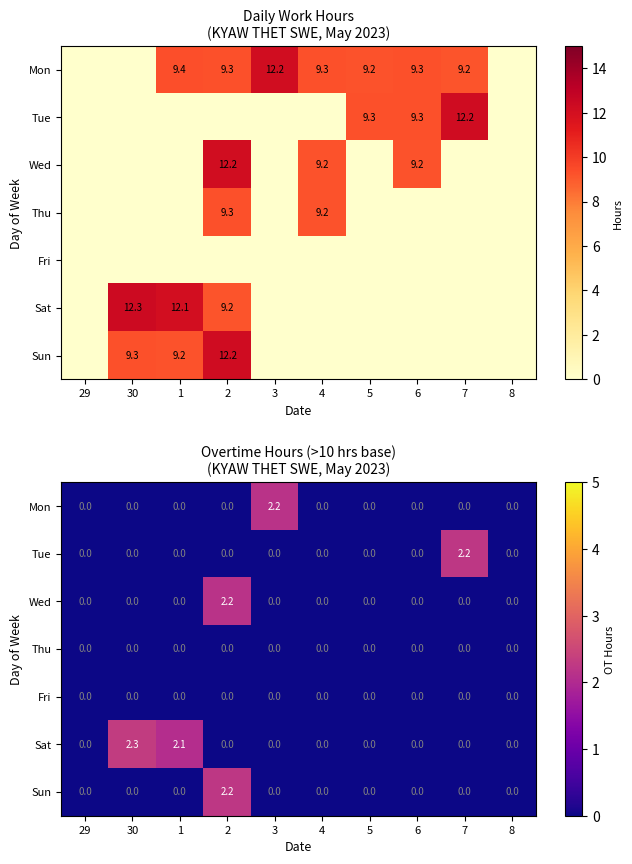

Is the value of Sun at 8 greater than the value of Thu at 2?

No